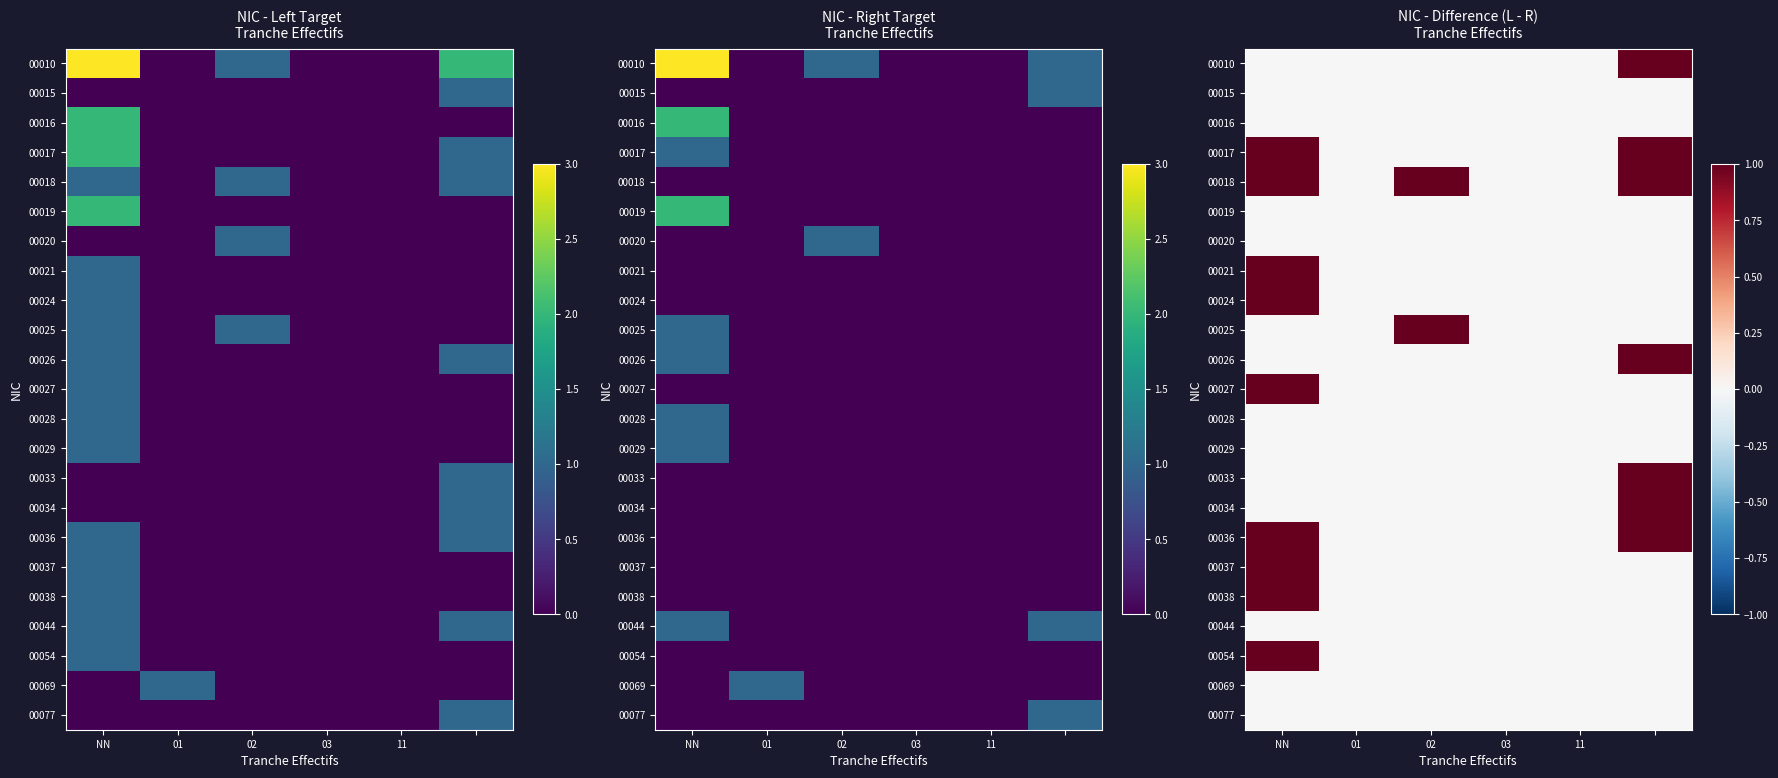

What is the total value across all series at NN?

9